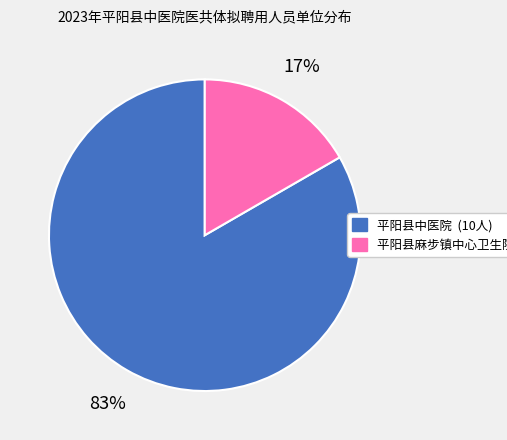

Do 平阳县麻步镇中心卫生院 and 平阳县中医院 together represent more than half of the pie?

Yes